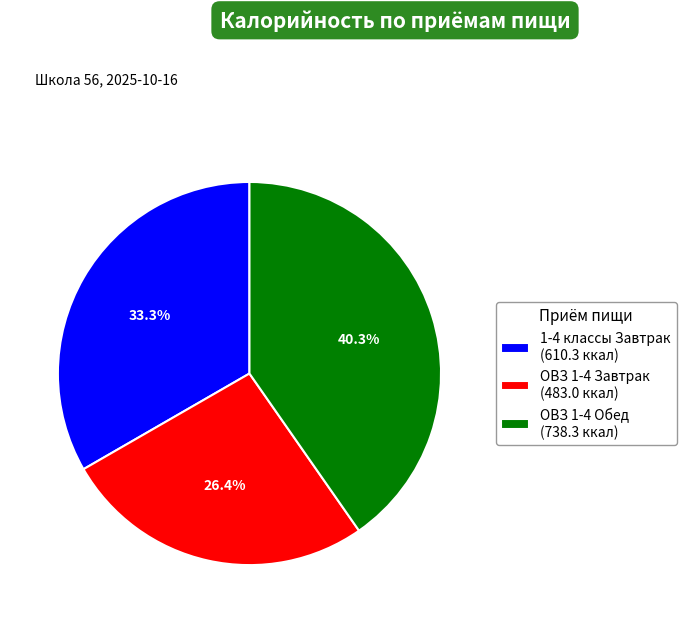

To the nearest percent, what is the difference between the largest and smallest slice percentages?

14%